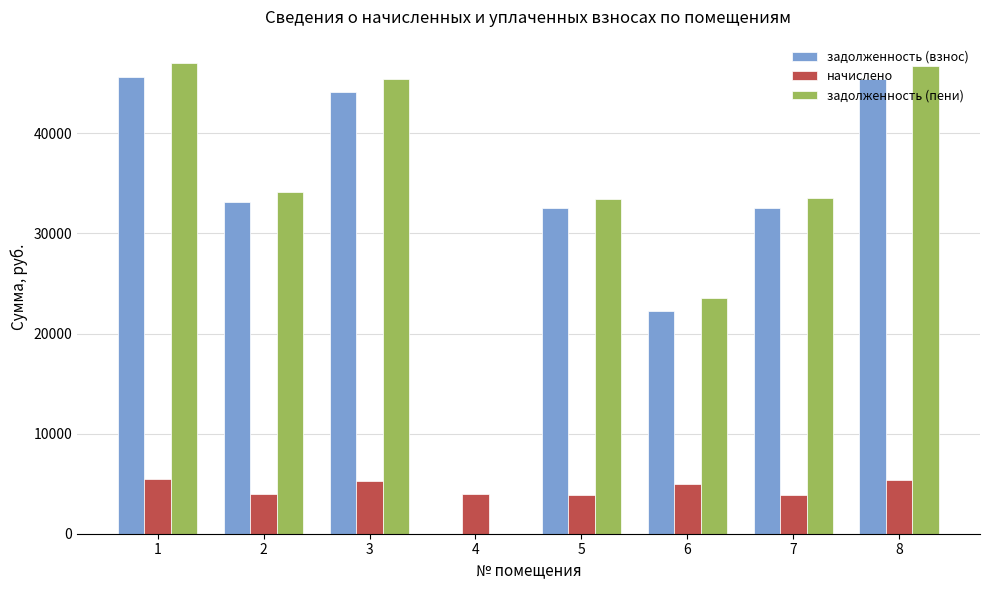

What is the total value across all series at 5?

69822.4